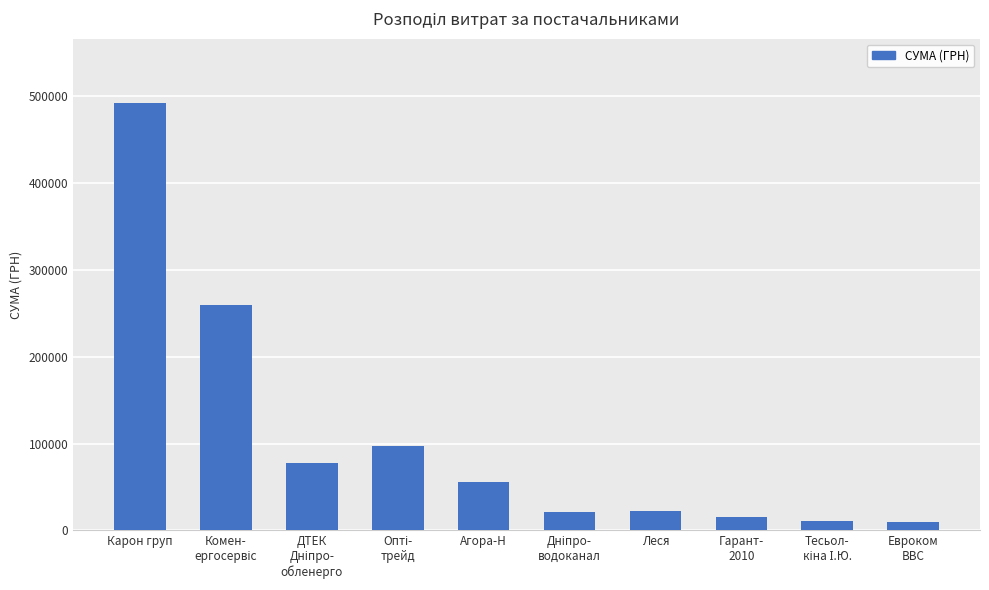

At which category does the chart reach its peak across all series?

Карон груп